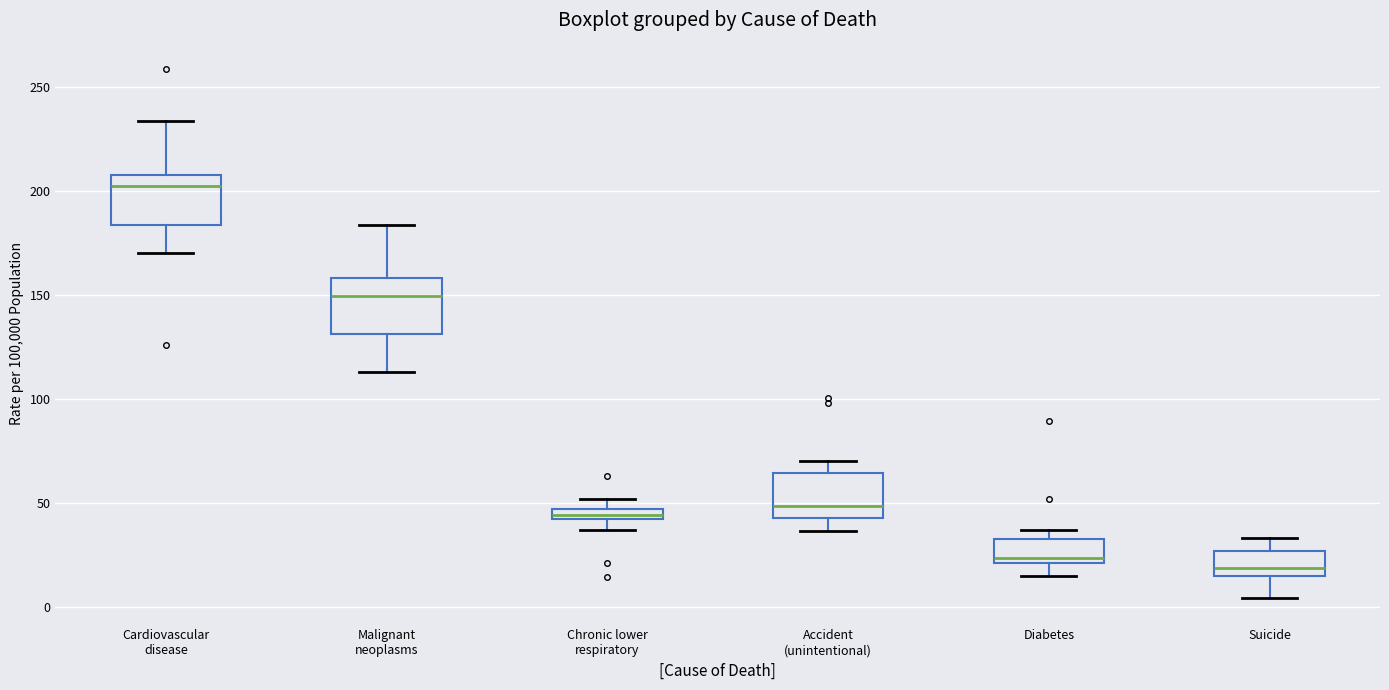

Where does the median line of the box for Accident (unintentional) sit on the y-axis? The values are not printed on the chart, so give them approximately, as read against the axis.

50